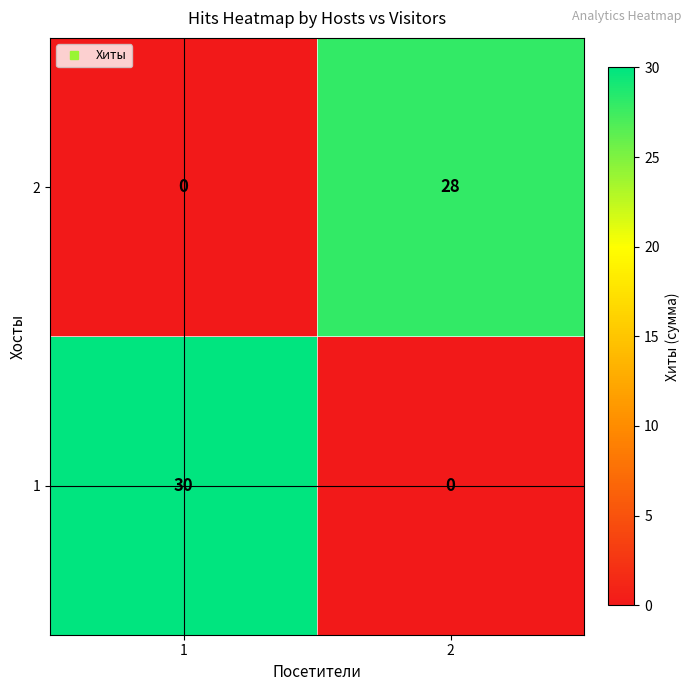

What is the total value across all series at 2?

28